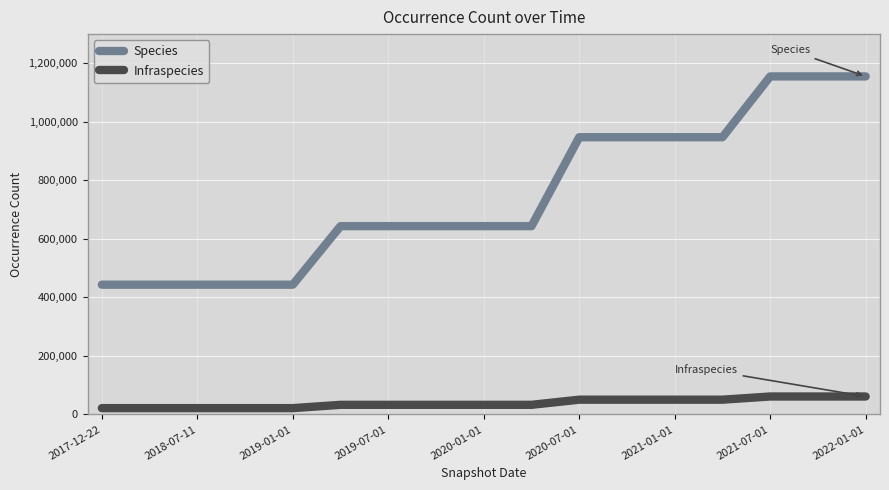

What is the difference between the maximum and minimum values in the Infraspecies series?

39784